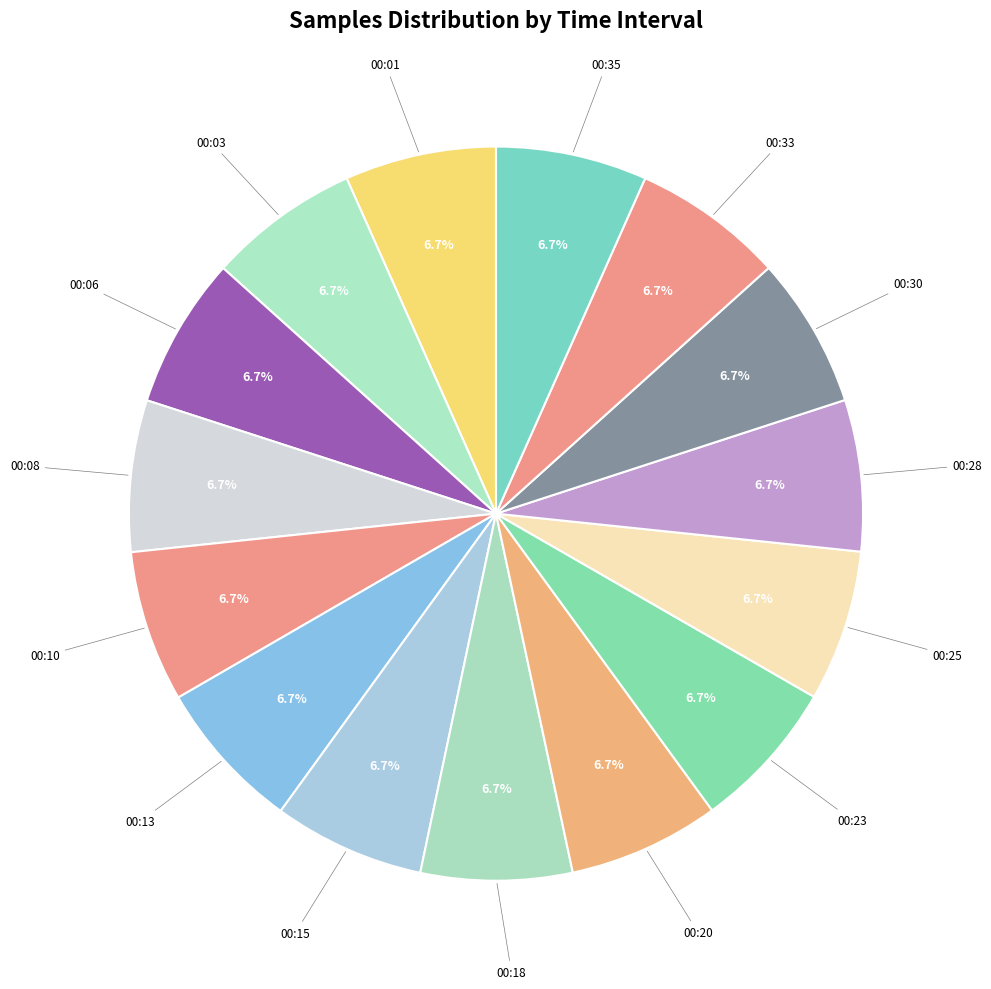

Count the number of slices in the pie.

15